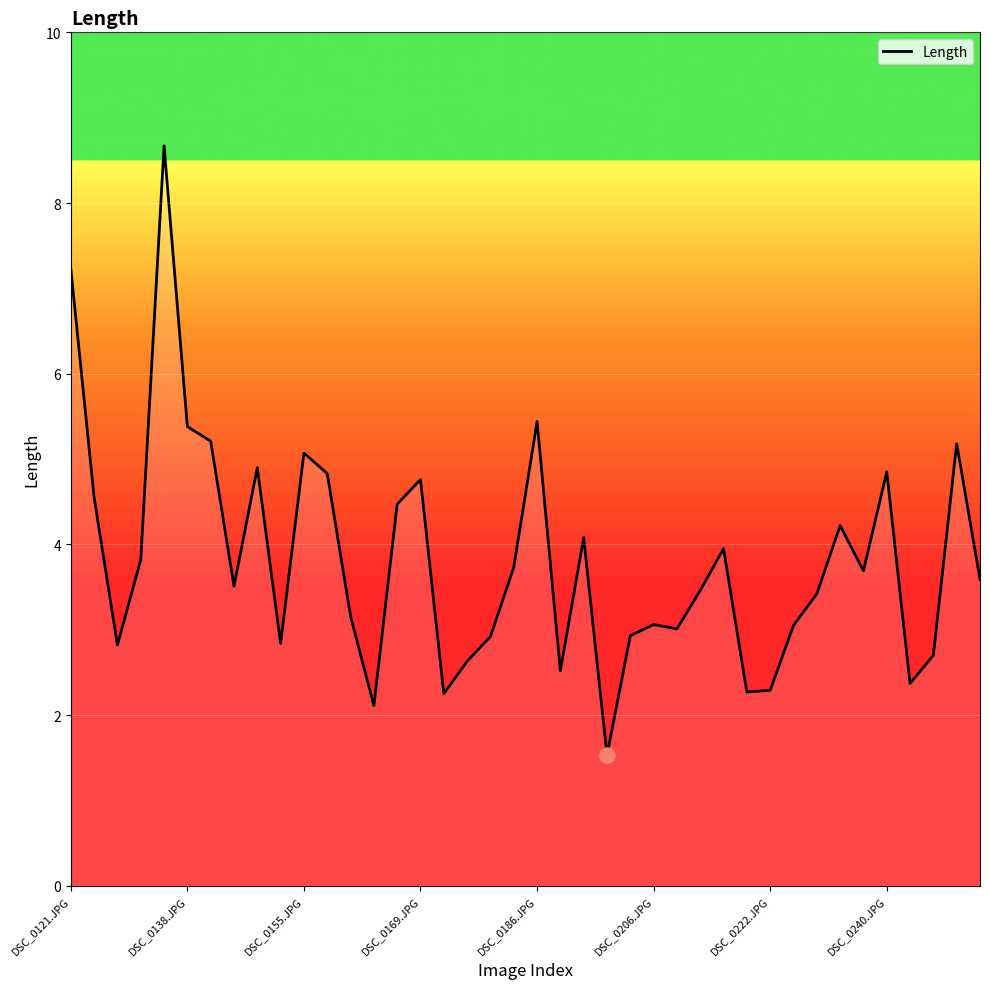

What is the minimum value shown in the chart?

1.5